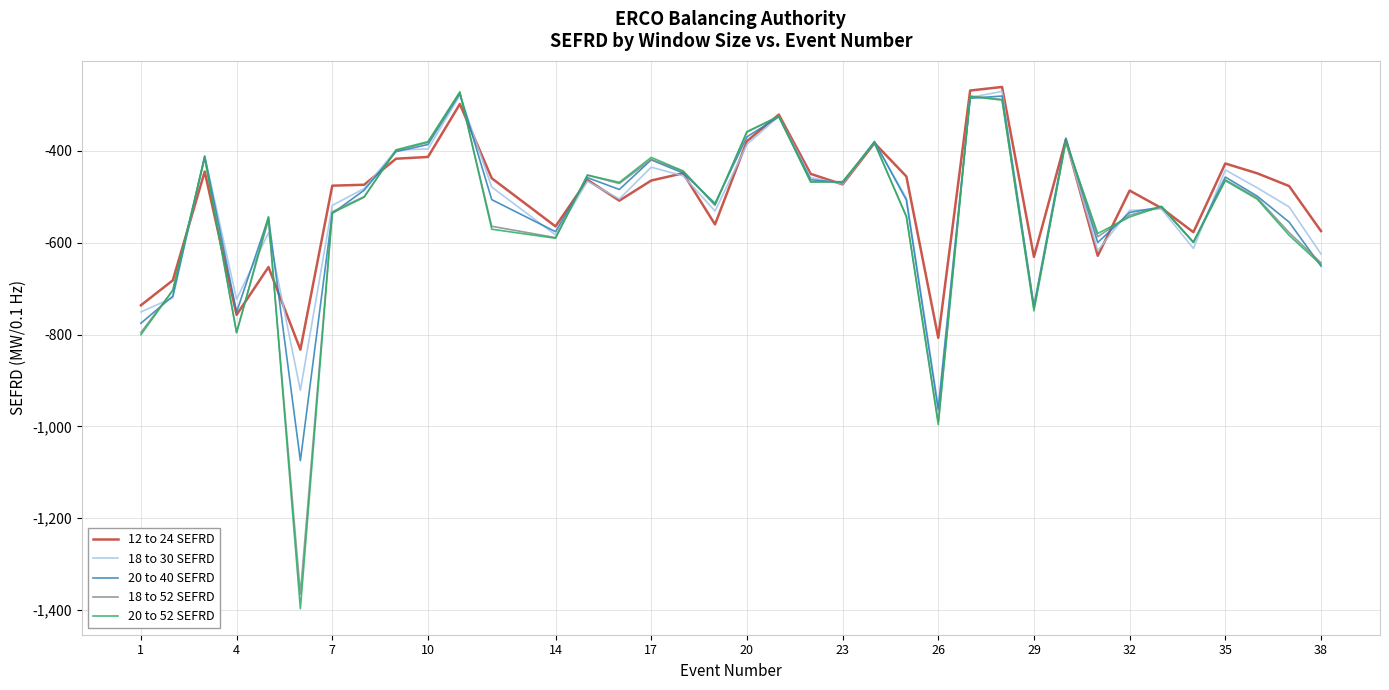

What is the smallest value displayed?

-1396.9